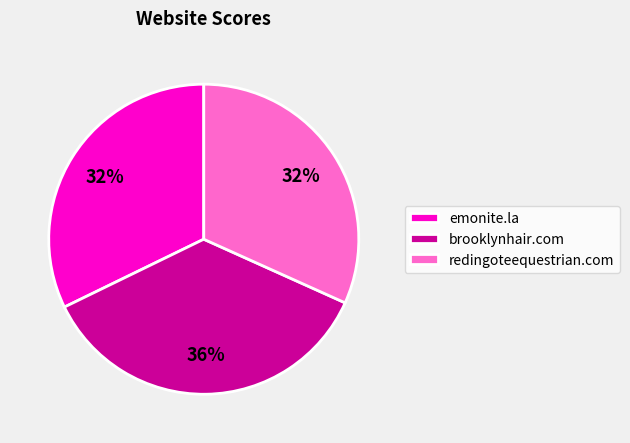

How many slices are in this pie chart?

3